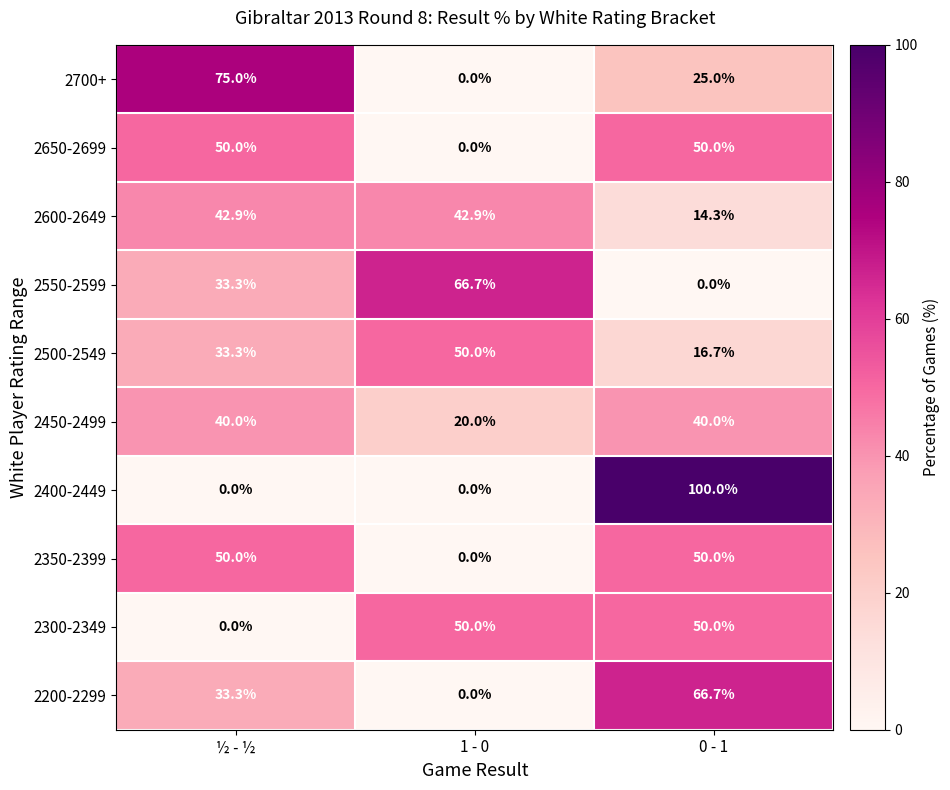

What is the maximum value for 2300-2349?

50.0